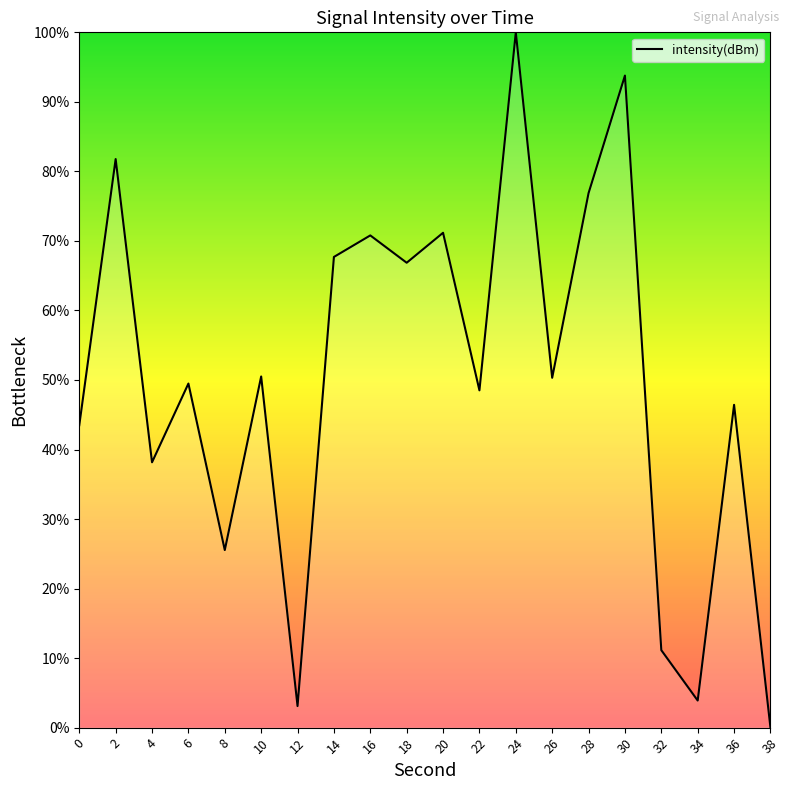

True or false: there are more than 0 points higher than both neighbors.

True